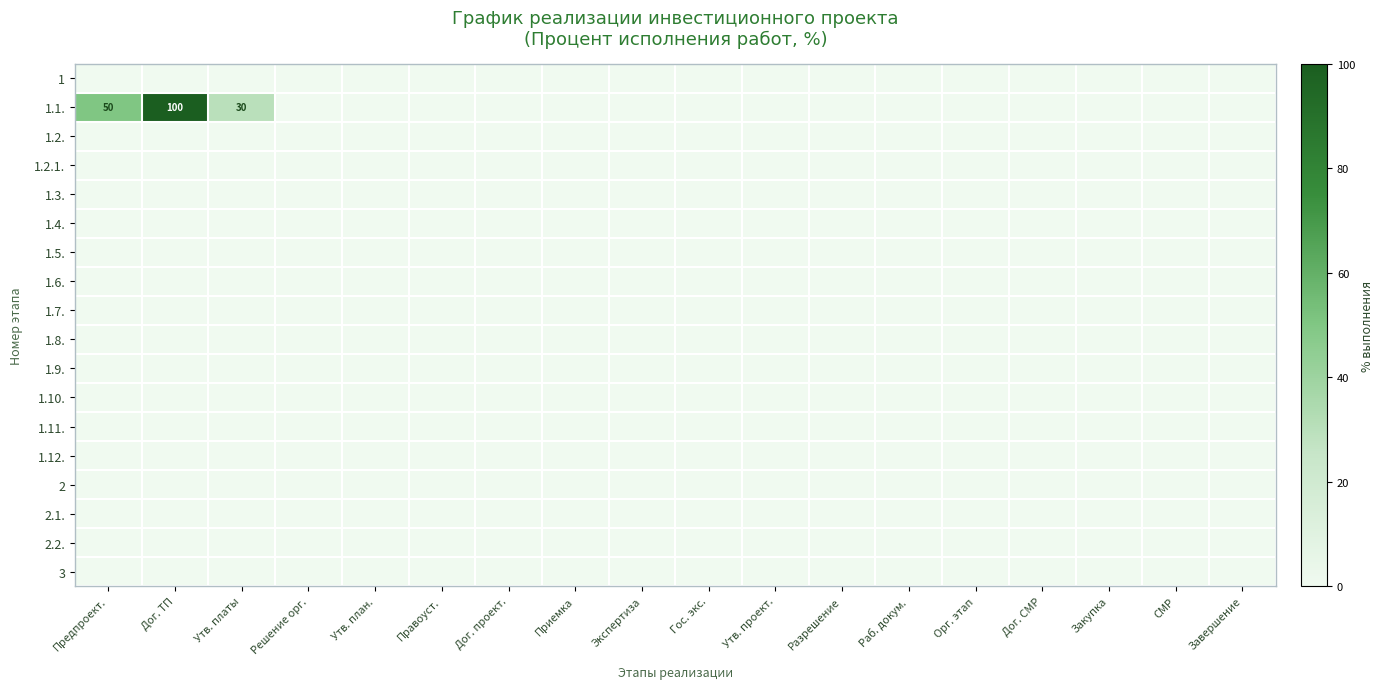

Rank the series by their maximum value, from highest to lowest.

1.1., 1, 1.2., 1.2.1., 1.3., 1.4., 1.5., 1.6., 1.7., 1.8., 1.9., 1.10., 1.11., 1.12., 2, 2.1., 2.2., 3